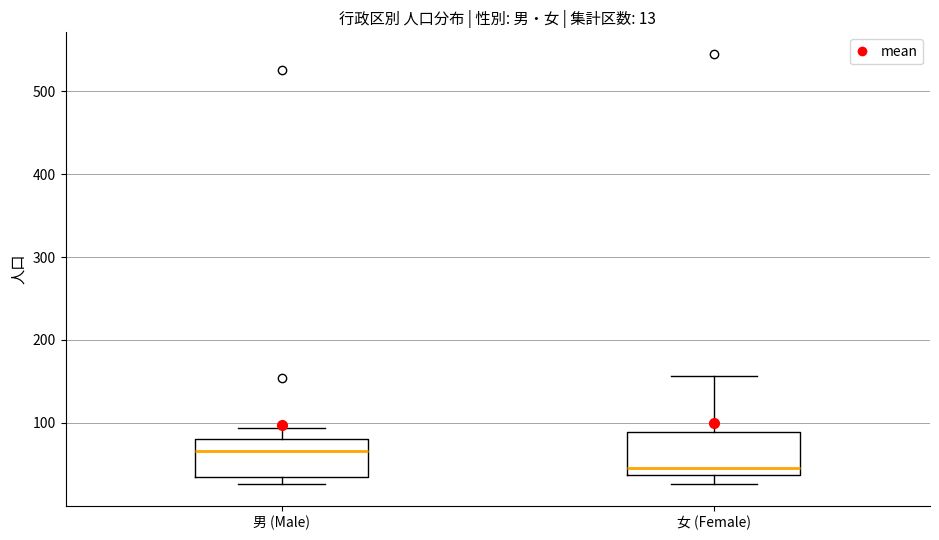

Which box's median line is the lowest?

女 (Female)